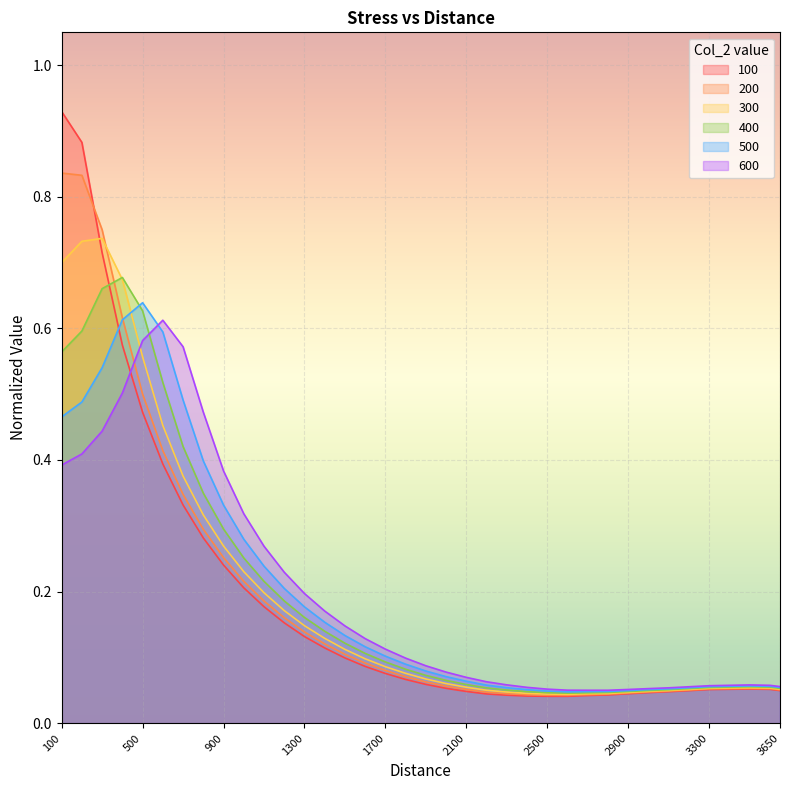

At which category does the chart reach its peak across all series?

100